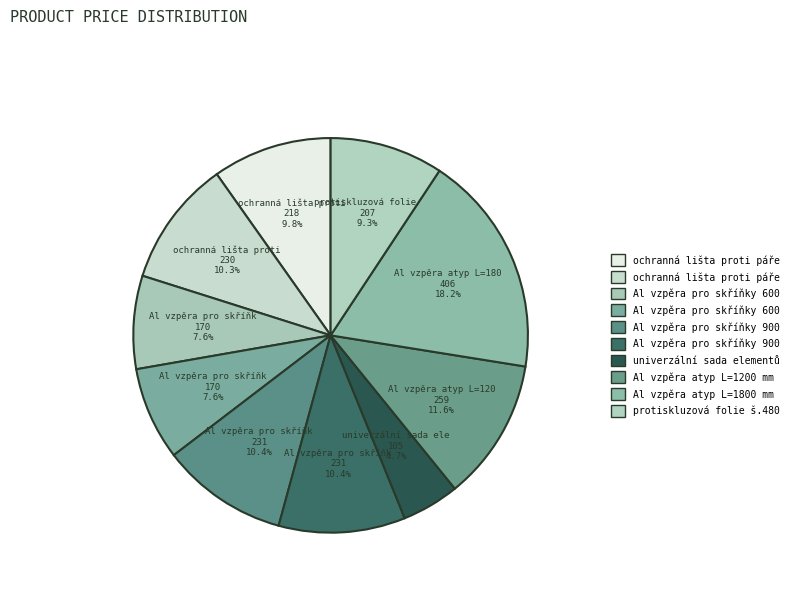

How many segments does this pie chart have?

10